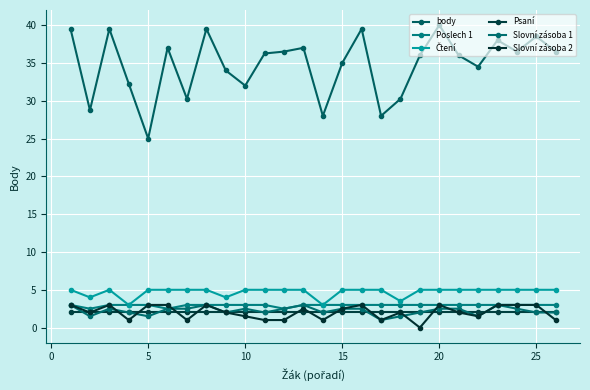

What is the highest value of the body series?

40.0